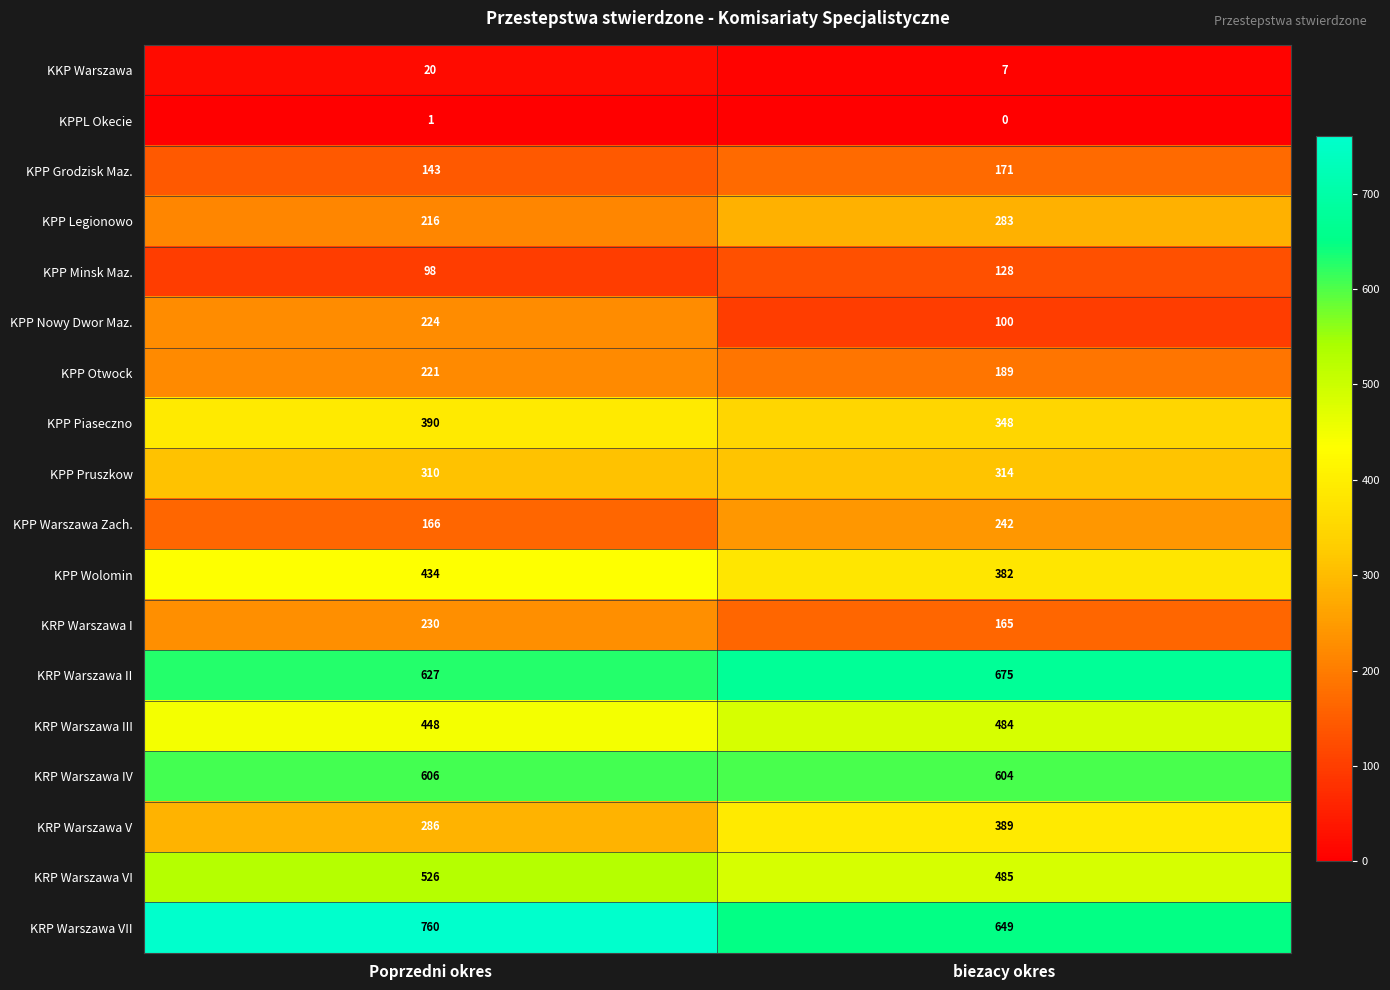

What is the total value across all series at biezacy okres?

5615